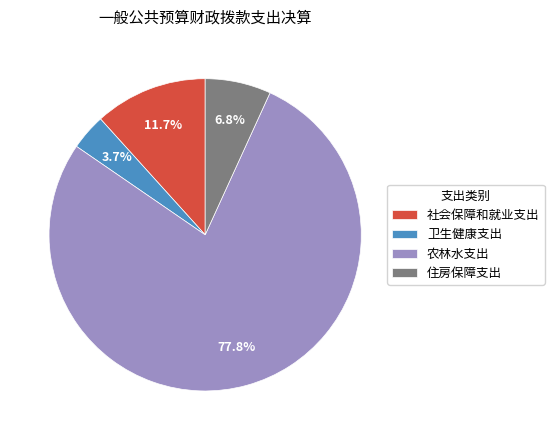

Does 农林水支出 account for over 50% of the chart?

Yes